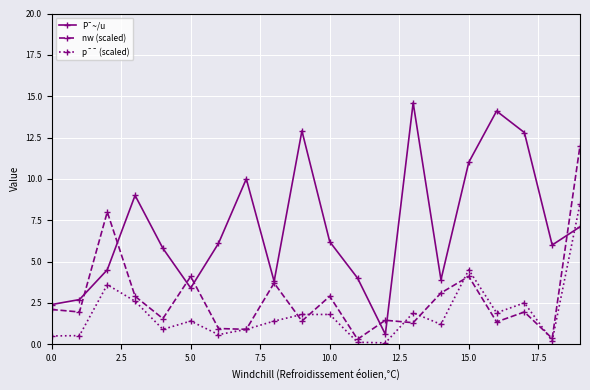

True or false: nw (scaled) and p¯¯ (scaled) cross at least once.

True